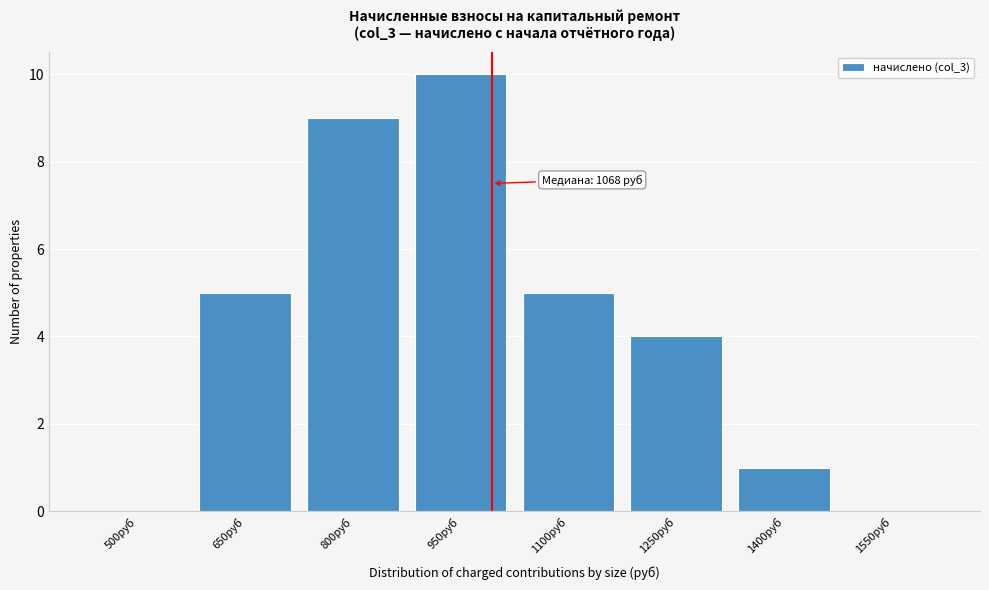

Reading right to left, list all the values displayed in this chart.

1550руб=0	1400руб=1	1250руб=4	1100руб=5	950руб=10	800руб=9	650руб=5	500руб=0